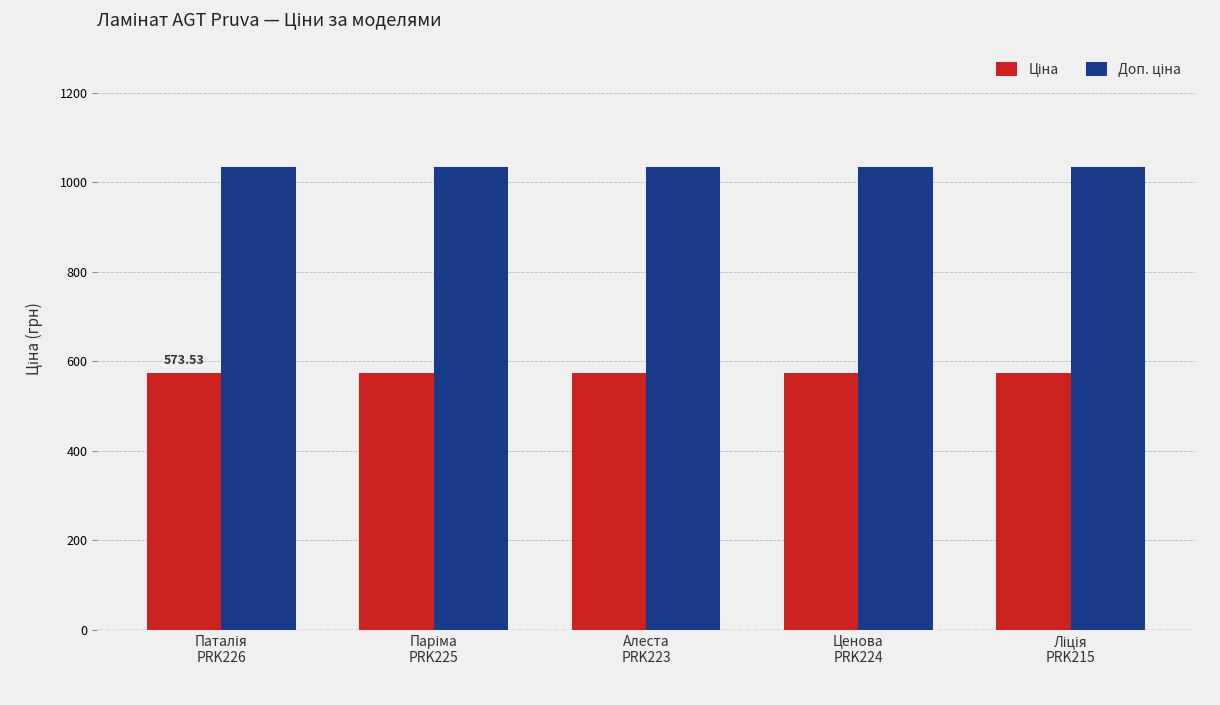

Is it true that Ціна equals 133.5 at Ценова
PRK224?

False